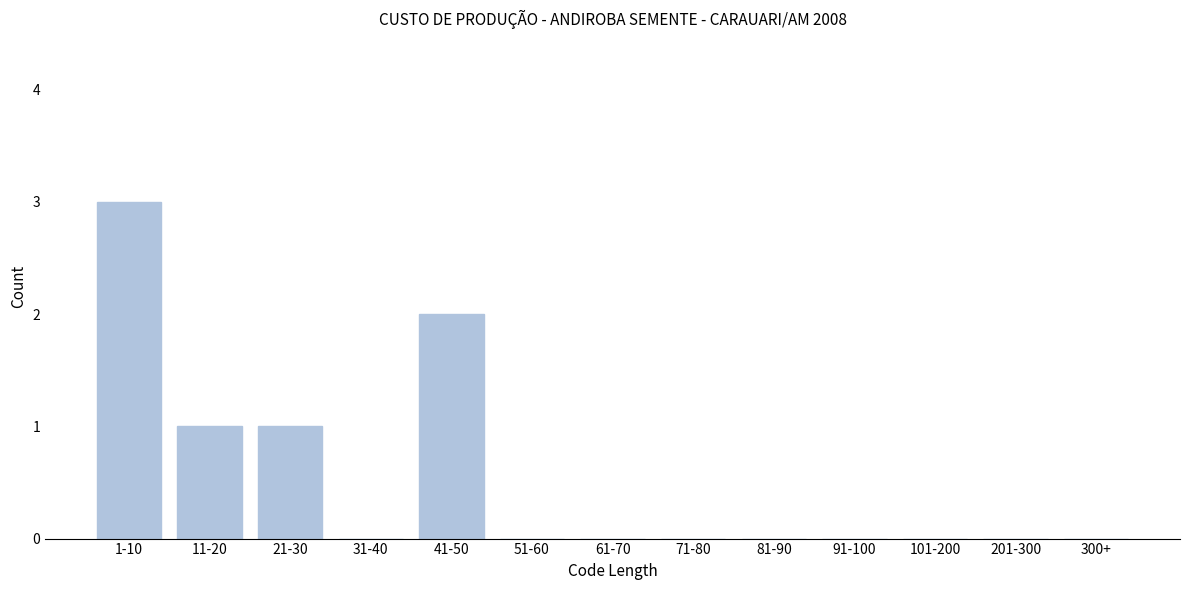

Reading right to left, what are all the values shown in this chart?

300+=0	201-300=0	101-200=0	91-100=0	81-90=0	71-80=0	61-70=0	51-60=0	41-50=2	31-40=0	21-30=1	11-20=1	1-10=3